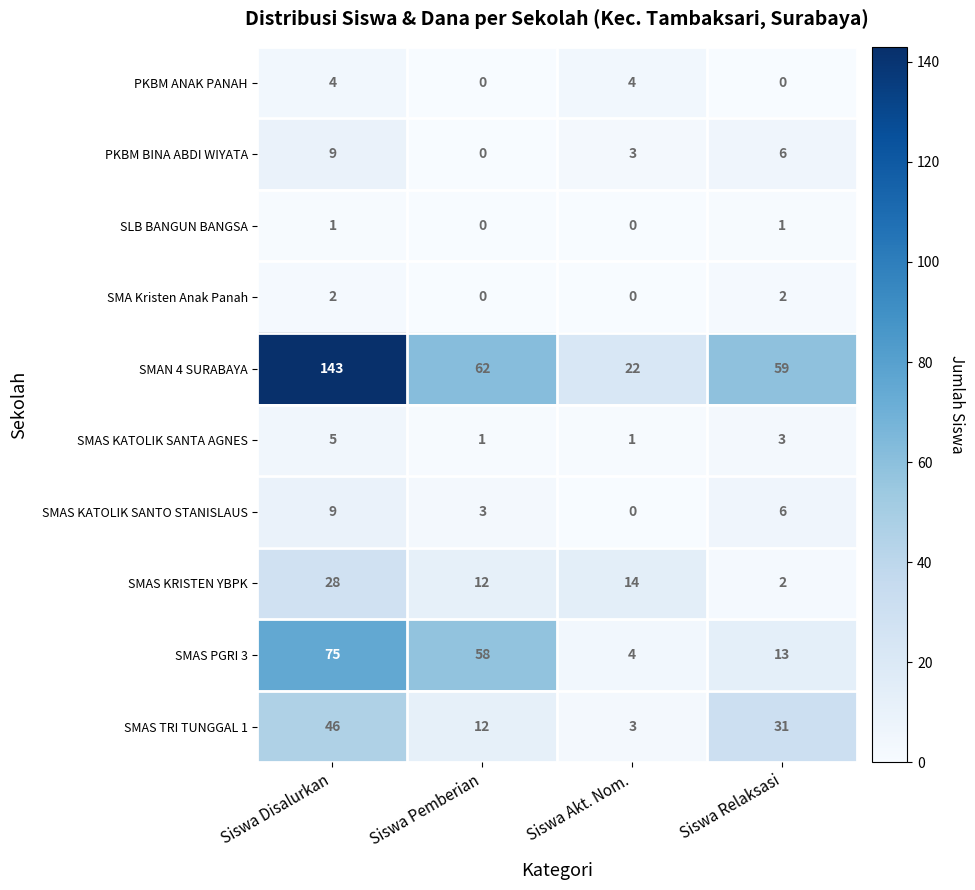

What is the total value across all series at Siswa Relaksasi?

123